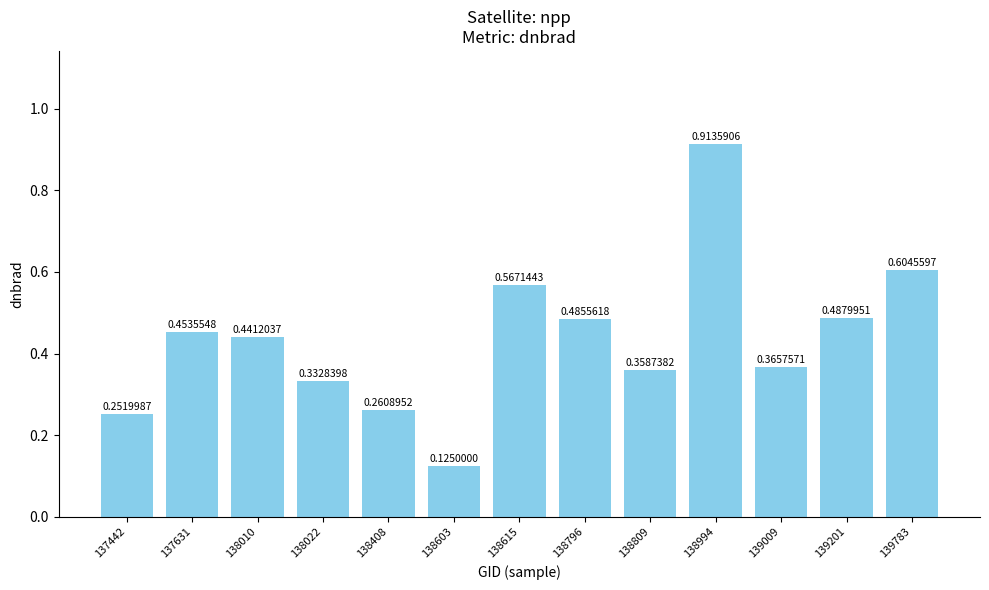

List the labels in order of value, largest first.

138994, 139783, 138615, 139201, 138796, 137631, 138010, 139009, 138809, 138022, 138408, 137442, 138603